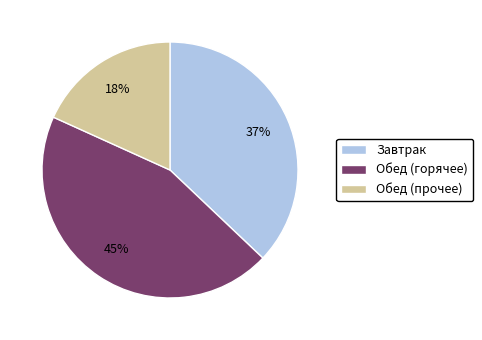

To the nearest percent, what portion does Обед (горячее) represent?

45%